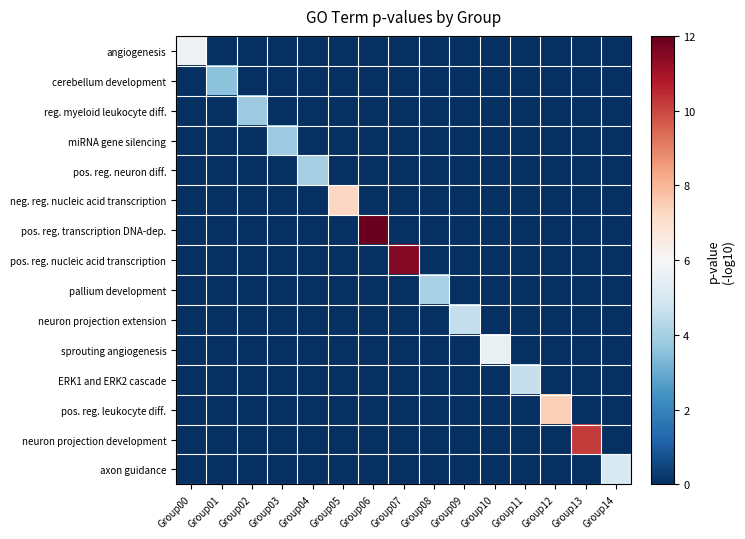

At which category is the sum across all series the highest?

Group06